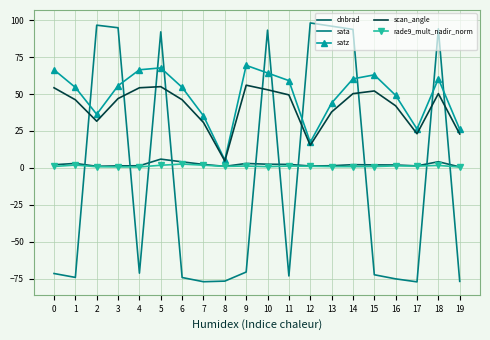

Which series has the largest total across all categories?

satz